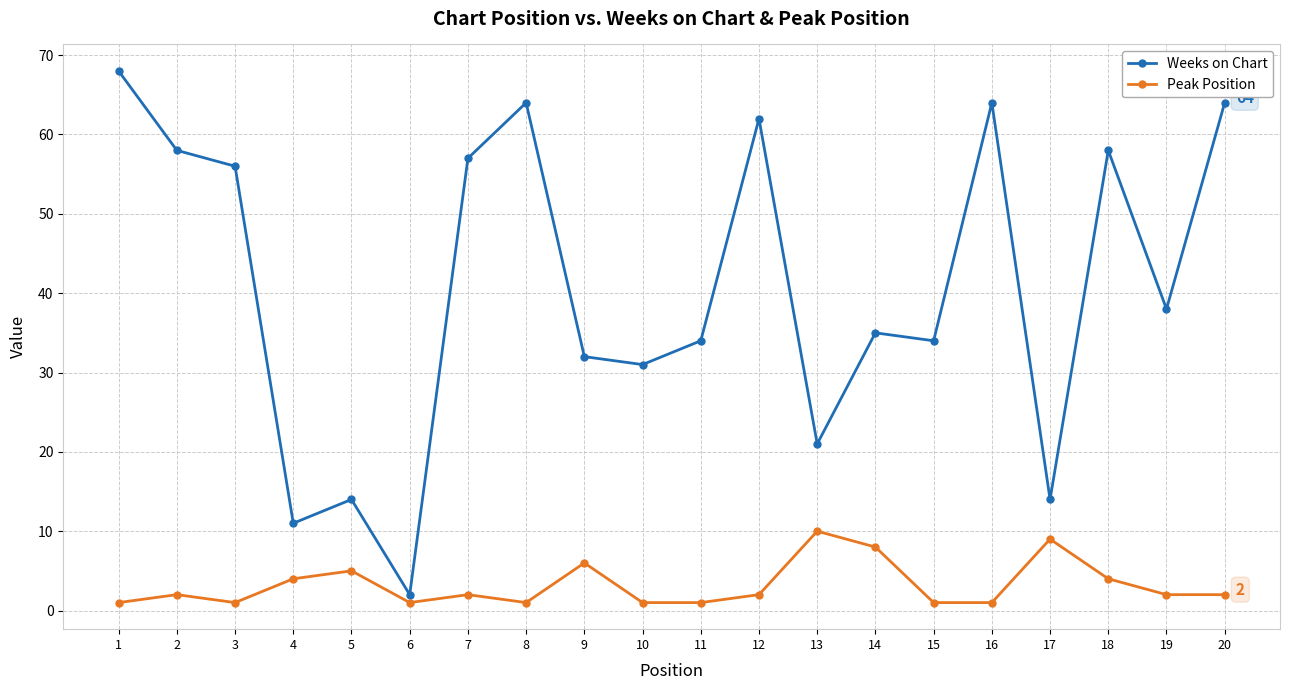

Which series changed the most between 5 and 20?

Weeks on Chart